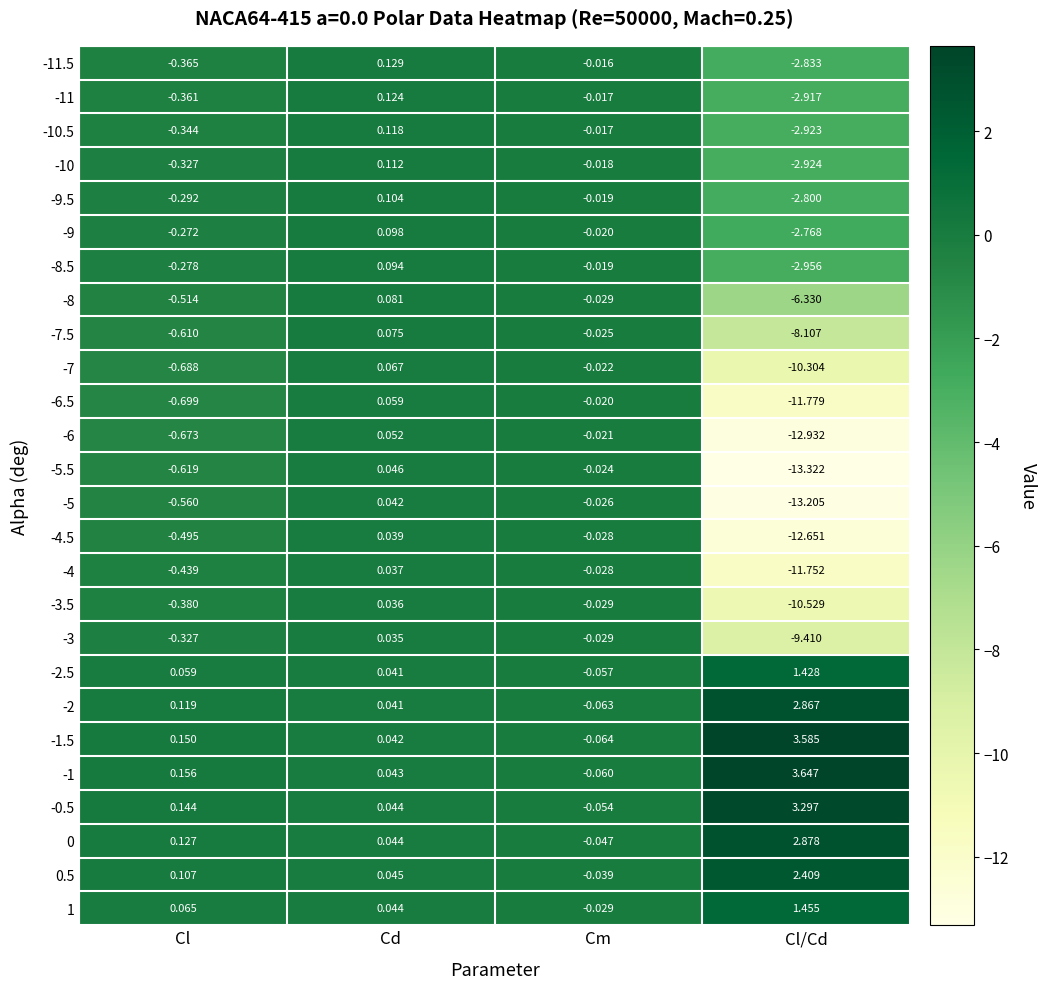

What is the difference between the highest and lowest values at Cl?

0.9